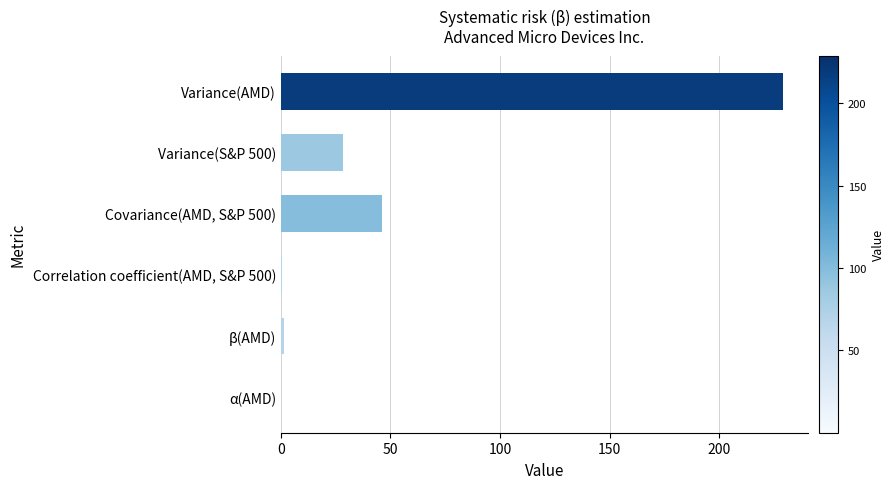

What is the sum of all values?

305.6